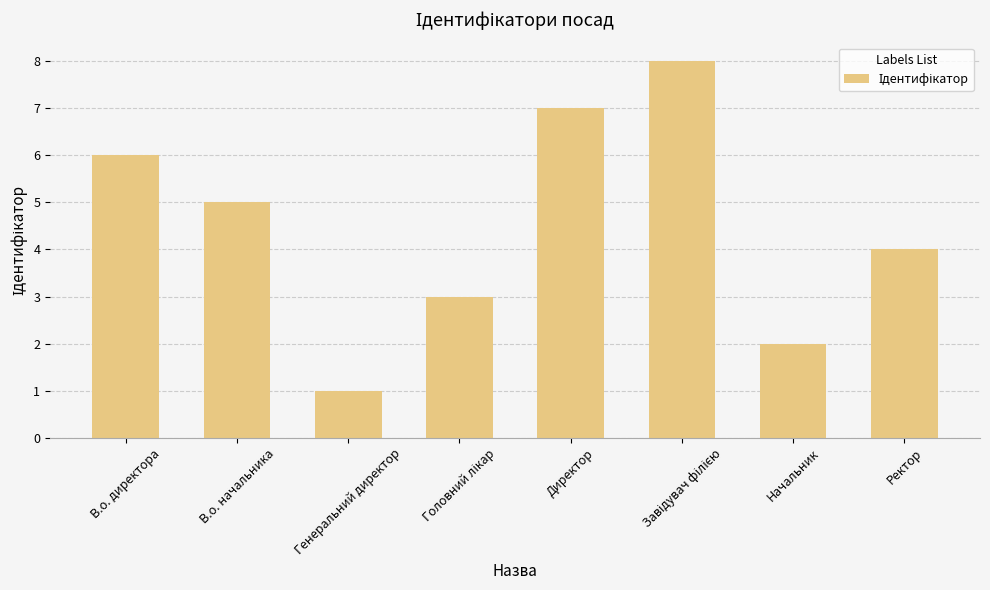

Which has a higher value, Директор or Генеральний директор?

Директор